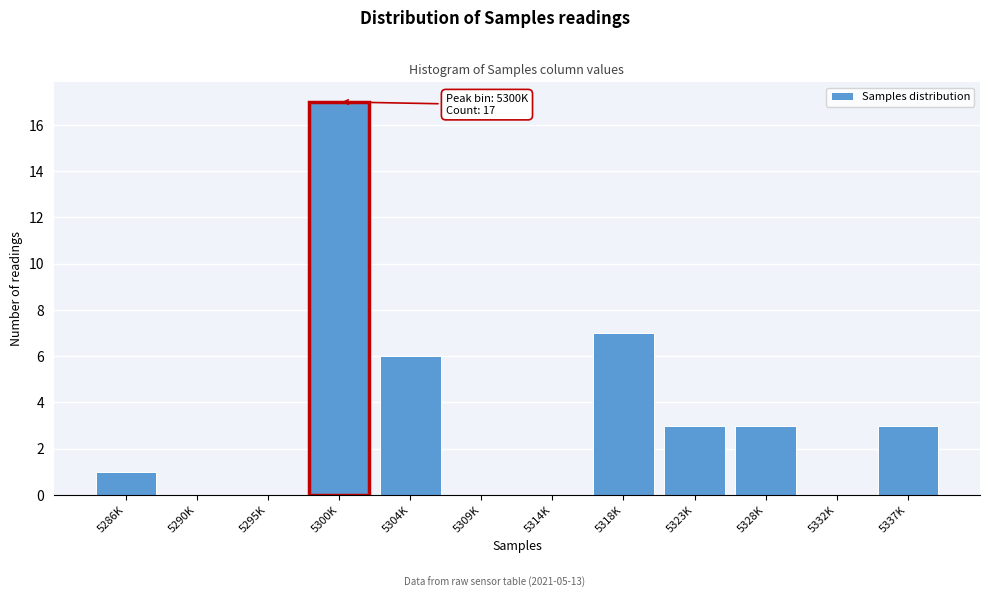

Reading left to right, what are all the values shown in this chart?

5286K=1	5290K=0	5295K=0	5300K=17	5304K=6	5309K=0	5314K=0	5318K=7	5323K=3	5328K=3	5332K=0	5337K=3